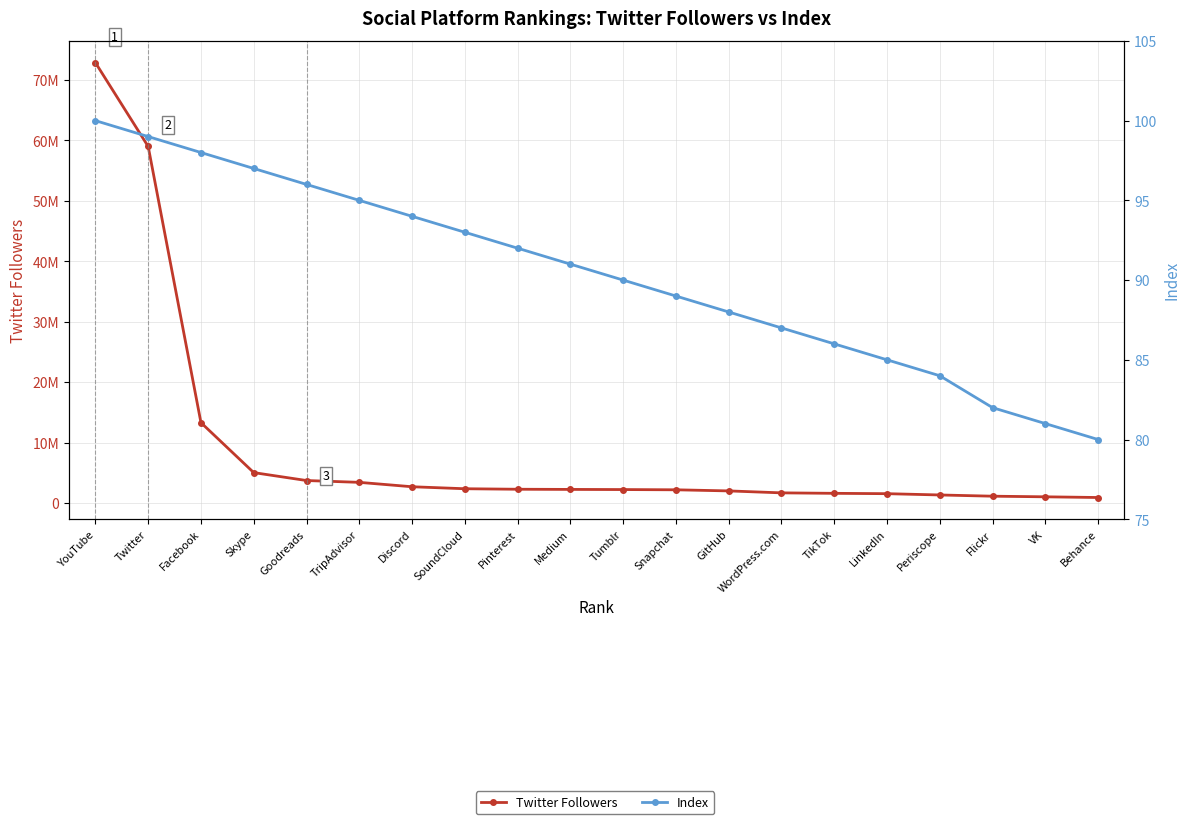

Reading left to right, list all the values displayed in this chart.

Twitter Followers: 72844888	58981541	13308979	5046599	3736822	3434986	2707935	2378852	2294629	2266718	2242632	2203324	2020127	1697395	1619555	1561580	1348981	1146094	1043382	928678
Index: 100	99	98	97	96	95	94	93	92	91	90	89	88	87	86	85	84	82	81	80